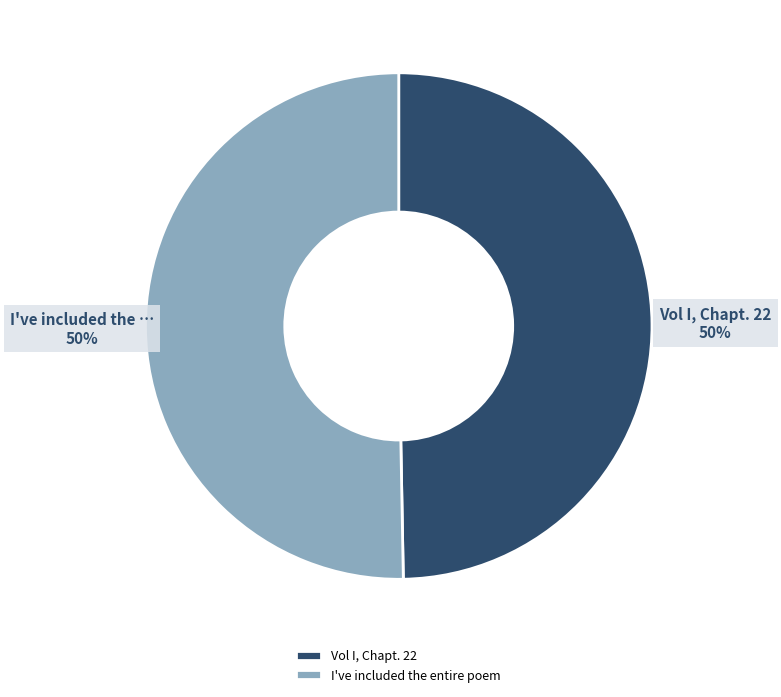

Is the sum of Vol I, Chapt. 22 and I've included the entire poem greater than half?

Yes